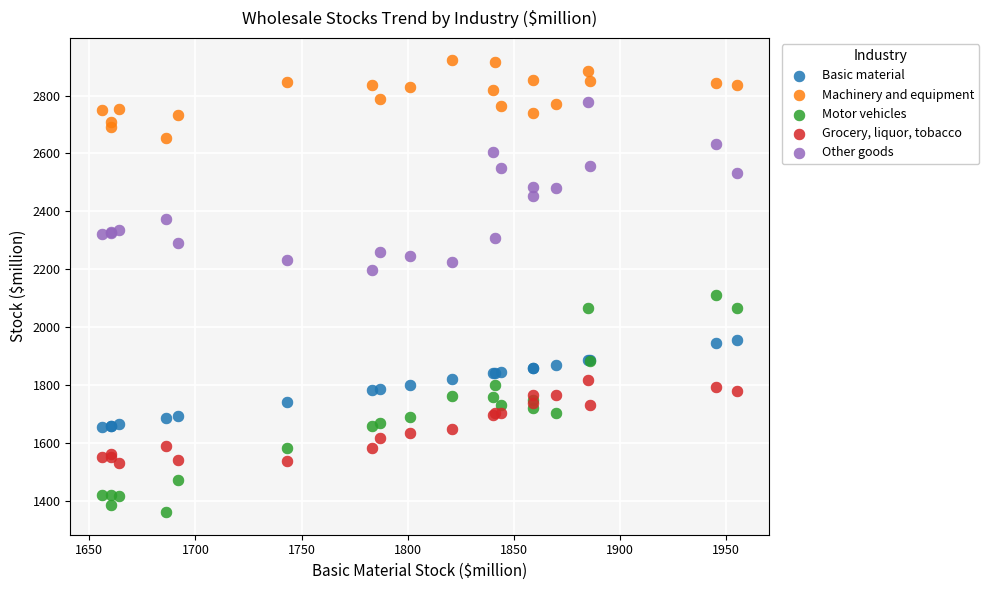

Which series contains the lowest Y value?

Motor vehicles